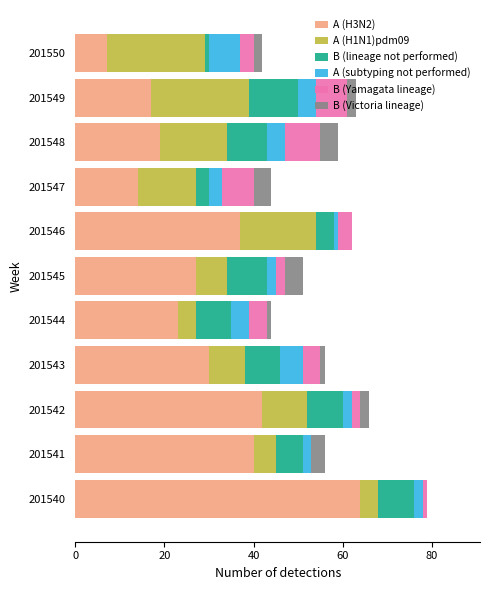

The A (H3N2) series shows 40 at 201541. True or false?

True